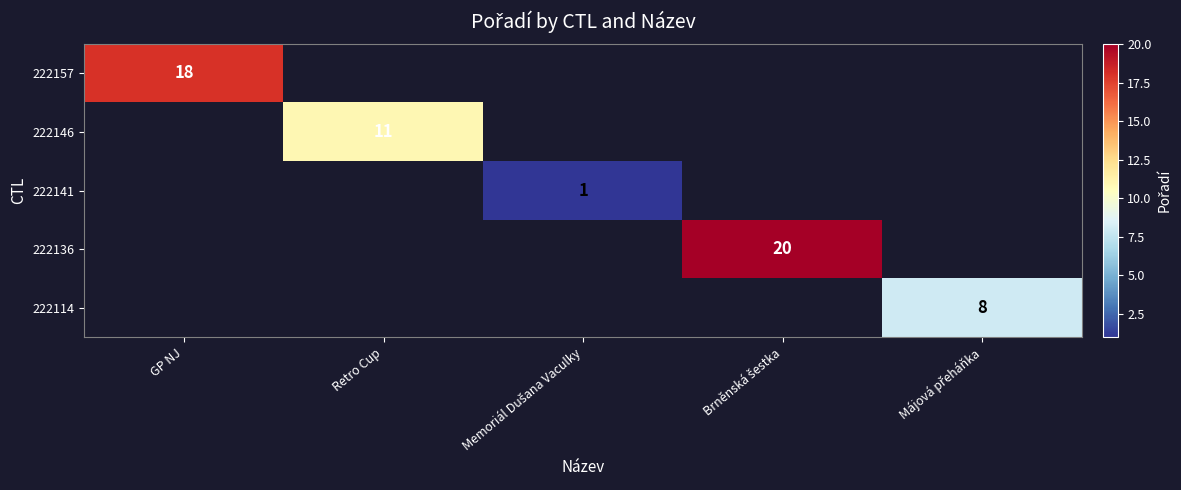

Is it true that 222157 equals 7 at GP NJ?

False